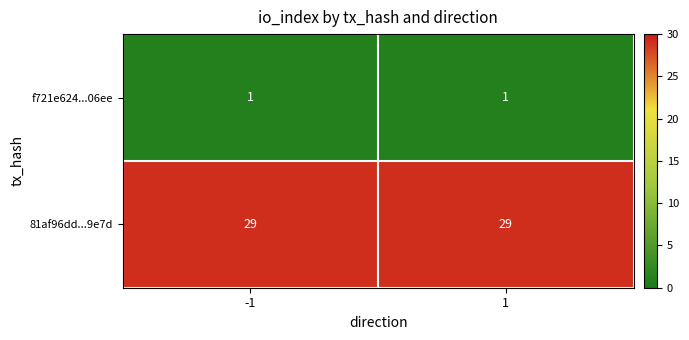

Rank the series at -1 from highest to lowest value.

81af96dd...9e7d, f721e624...06ee